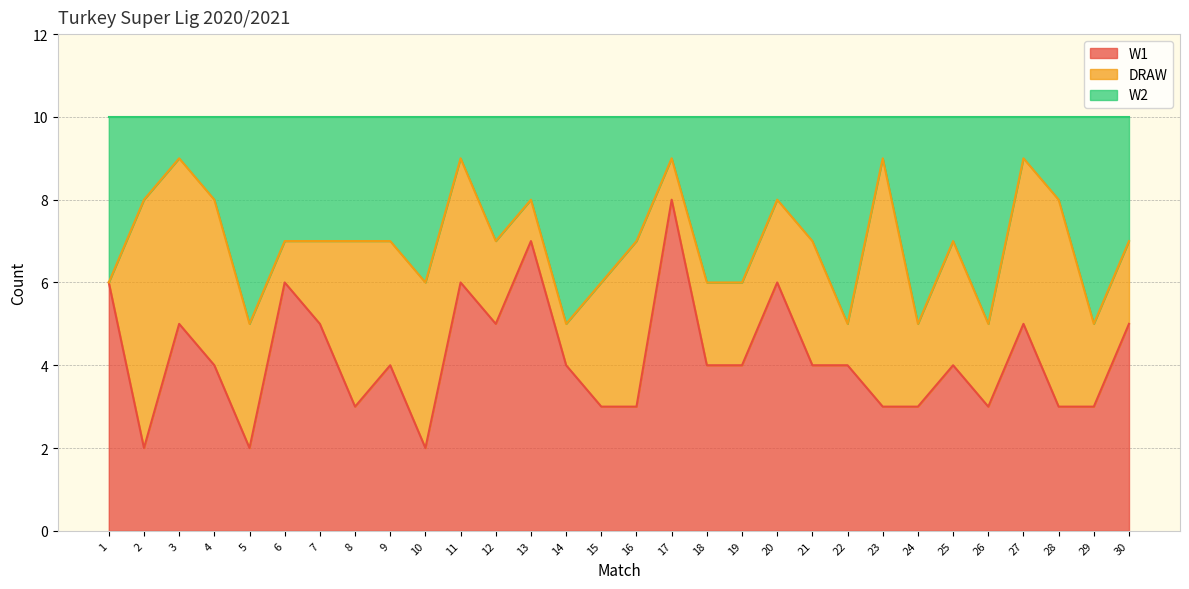

How many interior local valleys does the W2 series have?

8